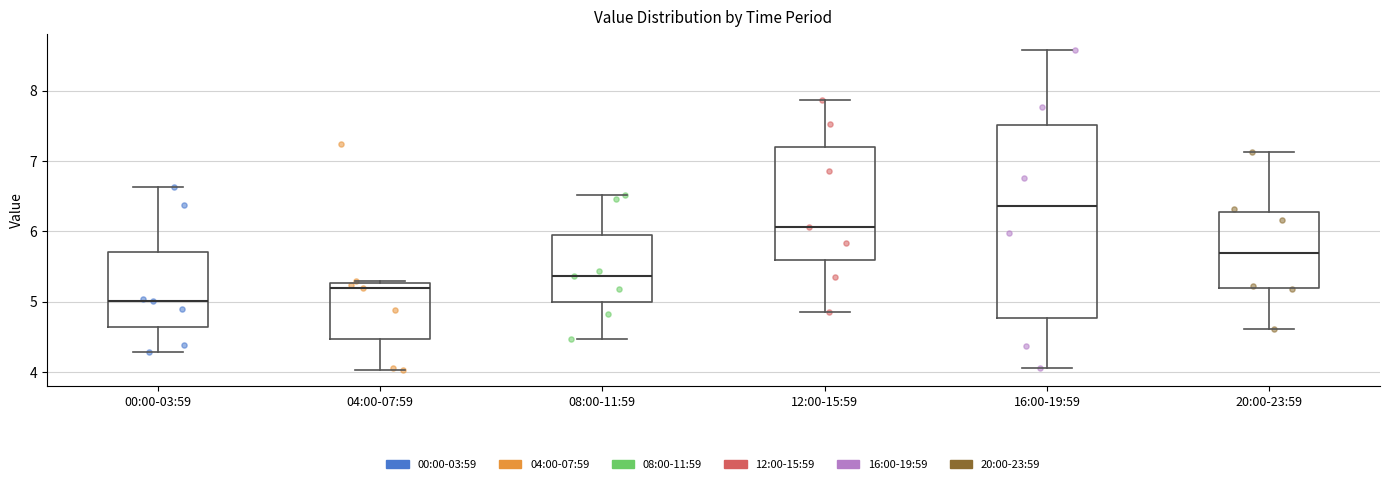

Reading left to right, transcribe this box plot: for each box, give where its median line is, the range the box spans, and where its two whiskers end, as read against the y-axis. The values are not printed on the chart, so give them approximately, as read against the axis.

00:00-03:59: median 5.0, box 4.6 to 5.7, whiskers 4.3 to 6.6
04:00-07:59: median 5.2, box 4.5 to 5.3, whiskers 4.0 to 5.3
08:00-11:59: median 5.4, box 5.0 to 5.9, whiskers 4.5 to 6.5
12:00-15:59: median 6.1, box 5.6 to 7.2, whiskers 4.9 to 7.9
16:00-19:59: median 6.4, box 4.8 to 7.5, whiskers 4.1 to 8.6
20:00-23:59: median 5.7, box 5.2 to 6.3, whiskers 4.6 to 7.1